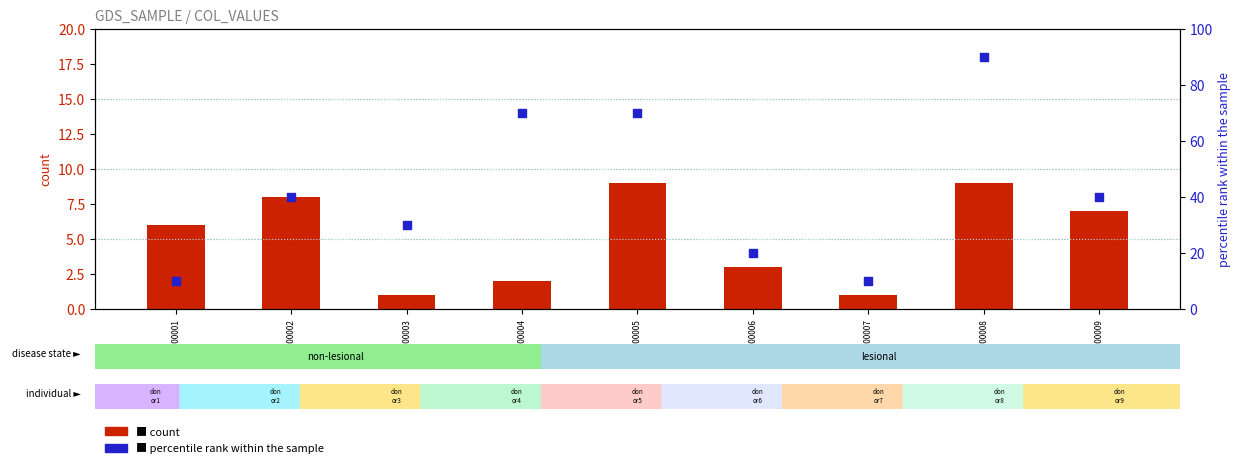

Which series contains the lowest Y value?

col_8 (count)